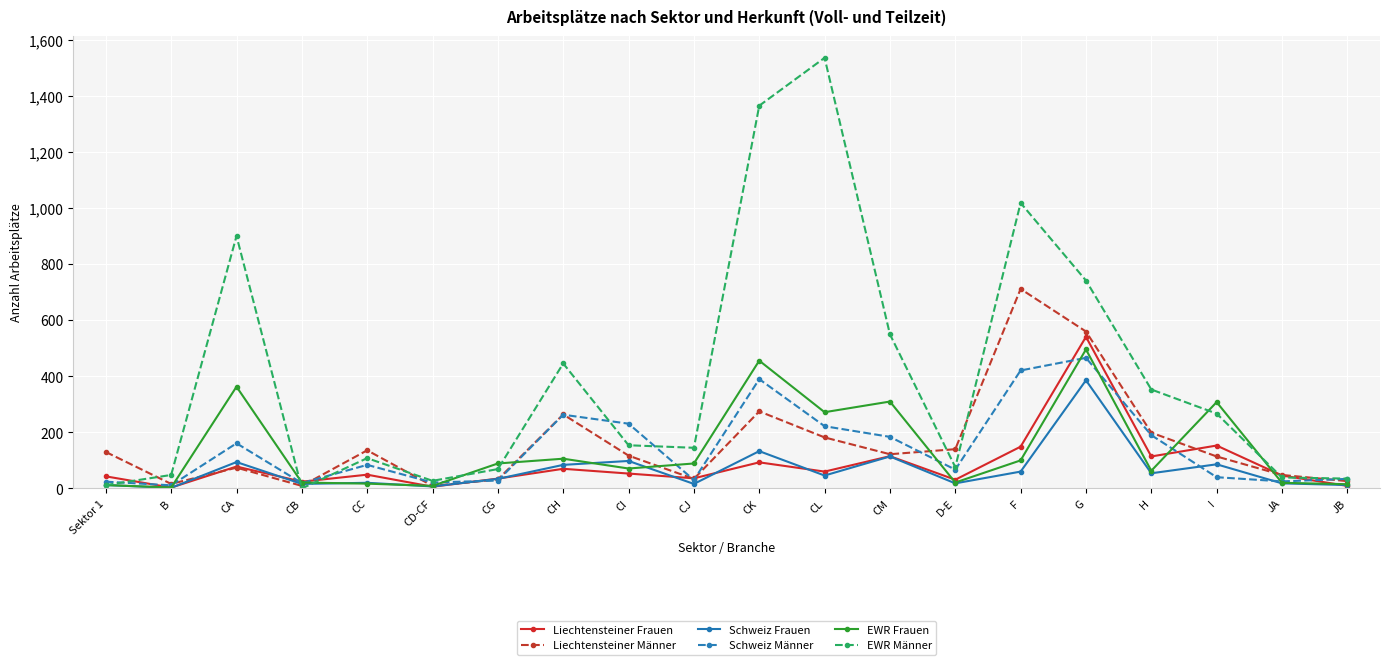

What is the greatest value displayed?

1537